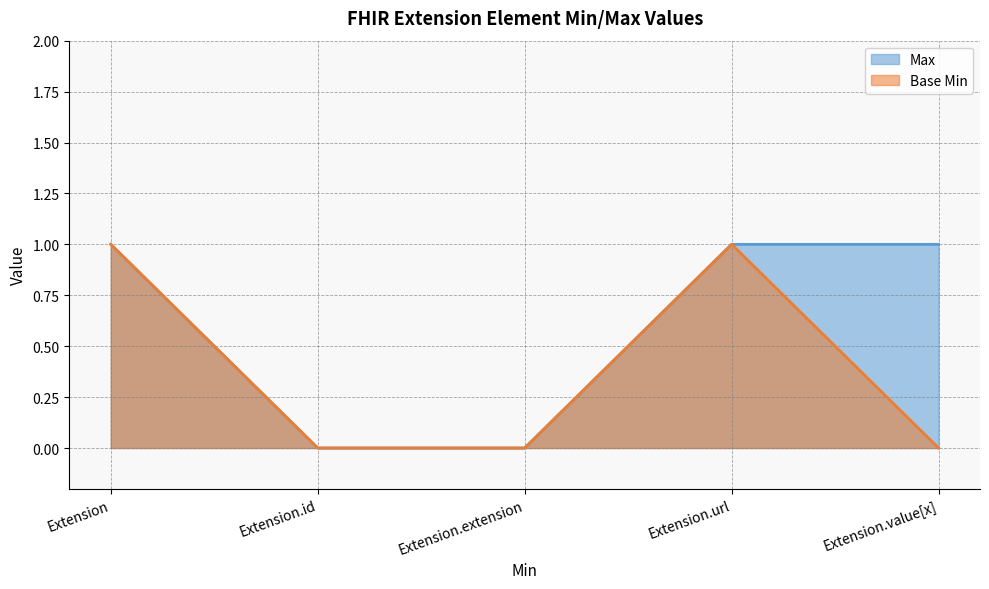

True or false: Base Min has more than 0 interior local peaks.

True